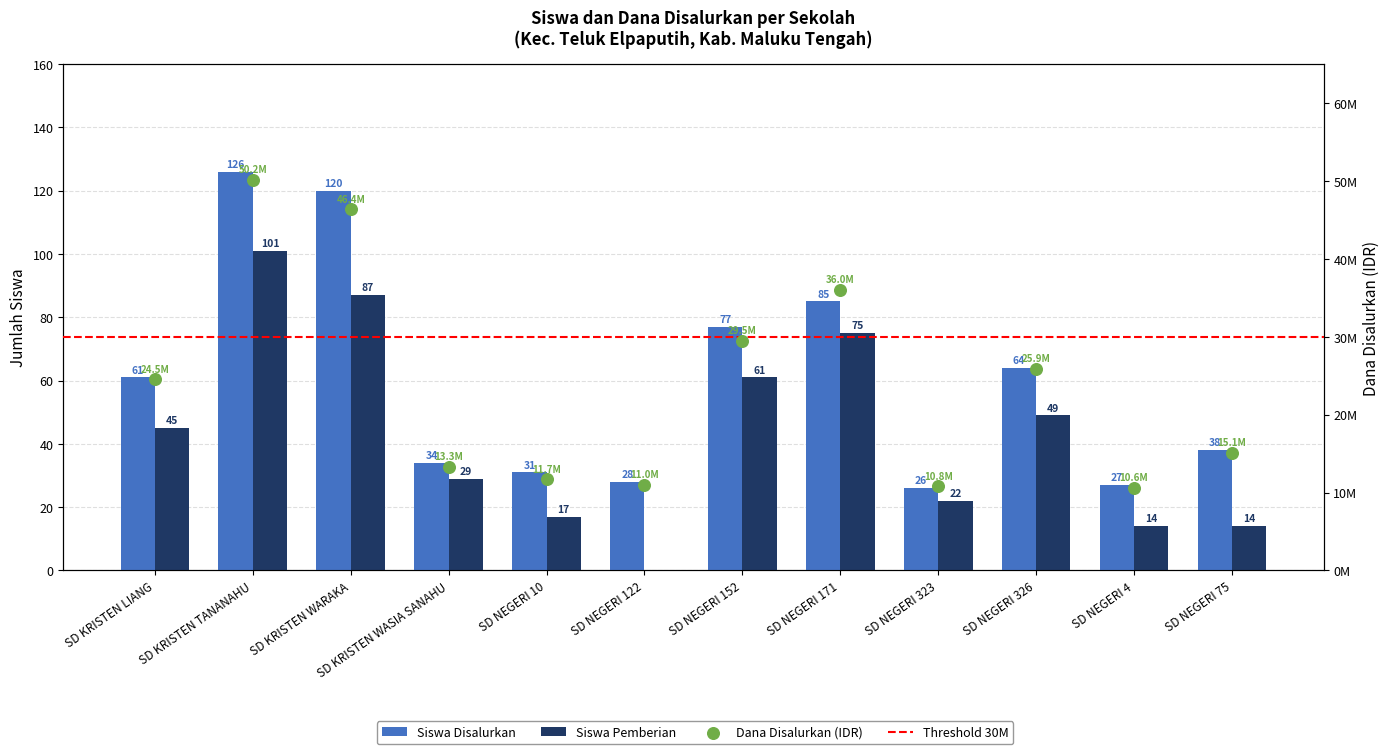

Is the value of Siswa Pemberian at SD NEGERI 122 greater than the value of Siswa Disalurkan at SD NEGERI 75?

No